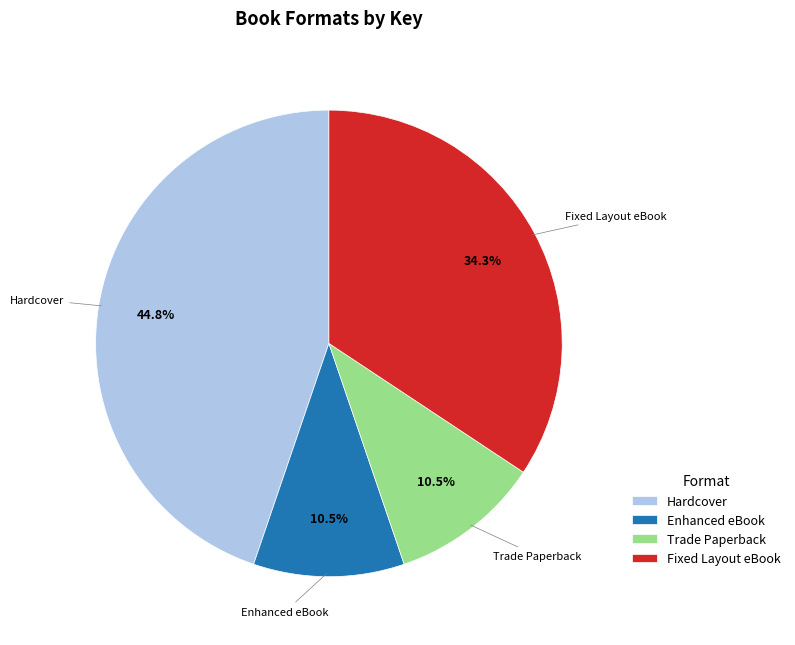

What is the ratio of the value at Trade Paperback to the value at Enhanced eBook?

1.0